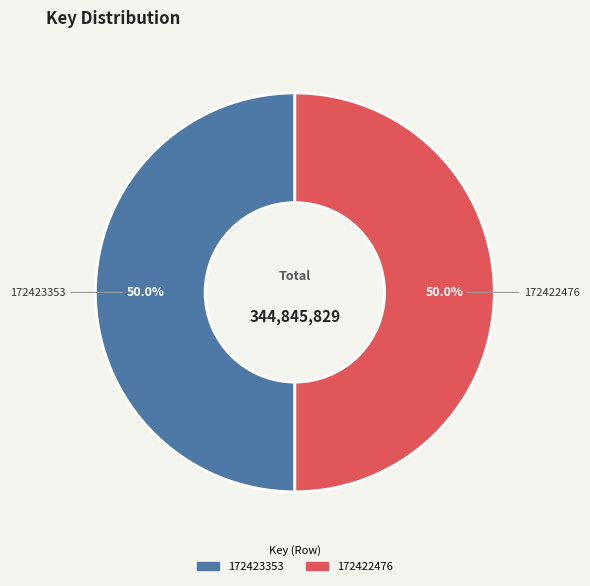

True or false: 172423353 accounts for 56% of the total.

False